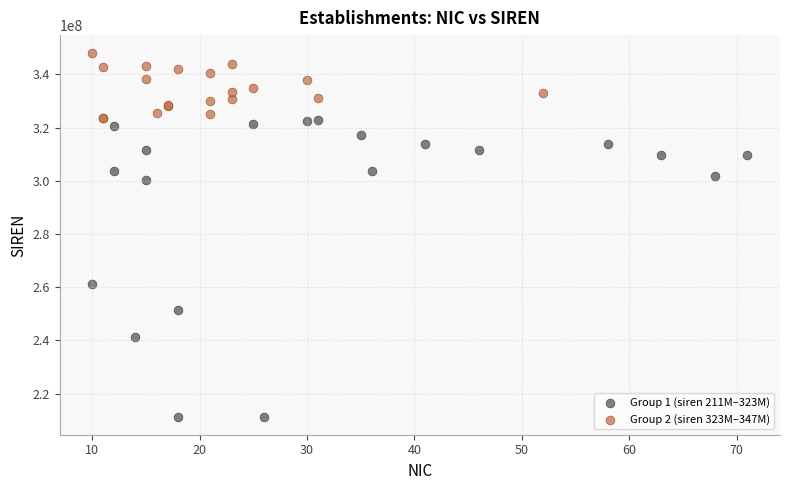

Which series reaches the minimum Y coordinate?

Group 1 (siren 211M–323M)